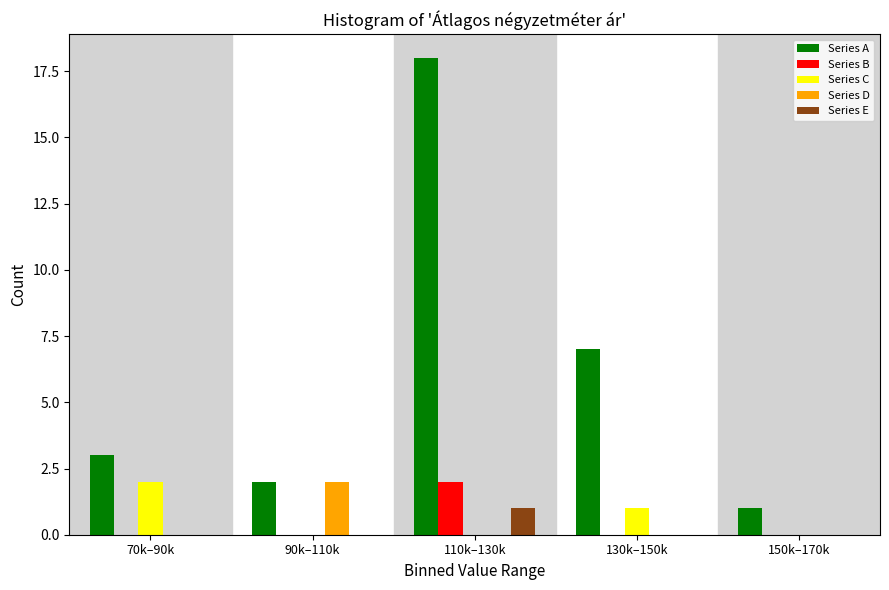

Reading left to right, transcribe all the data shown in this chart.

Series A: 70k–90k=3	90k–110k=2	110k–130k=18	130k–150k=7	150k–170k=1
Series B: 70k–90k=0	90k–110k=0	110k–130k=2	130k–150k=0	150k–170k=0
Series C: 70k–90k=2	90k–110k=0	110k–130k=0	130k–150k=1	150k–170k=0
Series D: 70k–90k=0	90k–110k=2	110k–130k=0	130k–150k=0	150k–170k=0
Series E: 70k–90k=0	90k–110k=0	110k–130k=1	130k–150k=0	150k–170k=0